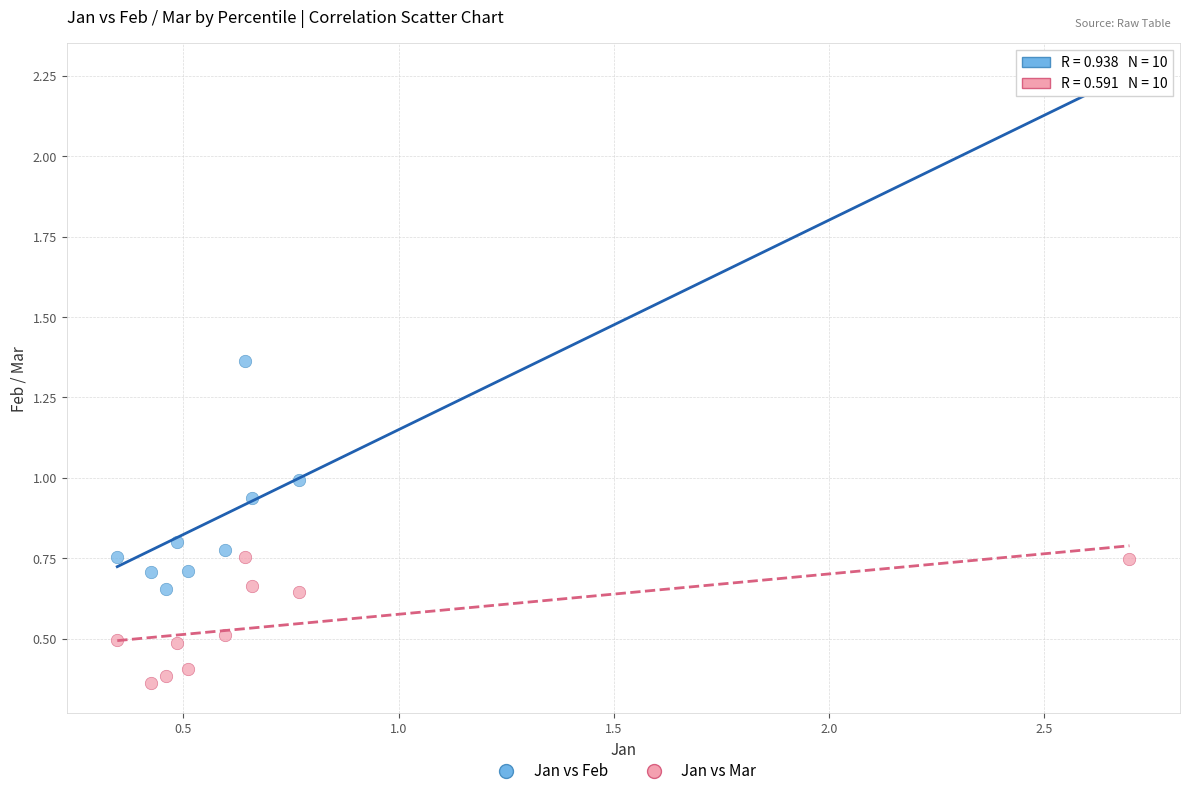

What are all the series names shown in the legend?

Jan vs Feb, Jan vs Mar